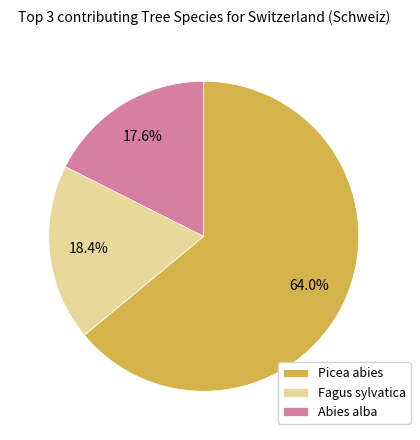

Rank the categories by value from lowest to highest.

Abies alba, Fagus sylvatica, Picea abies